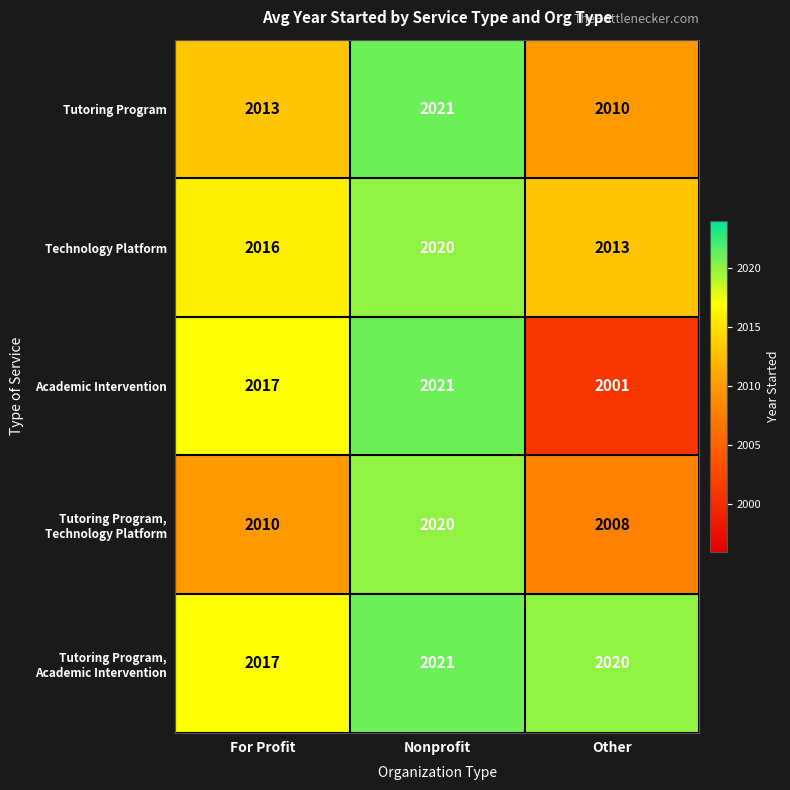

What is the total value across all series at Other?

10052